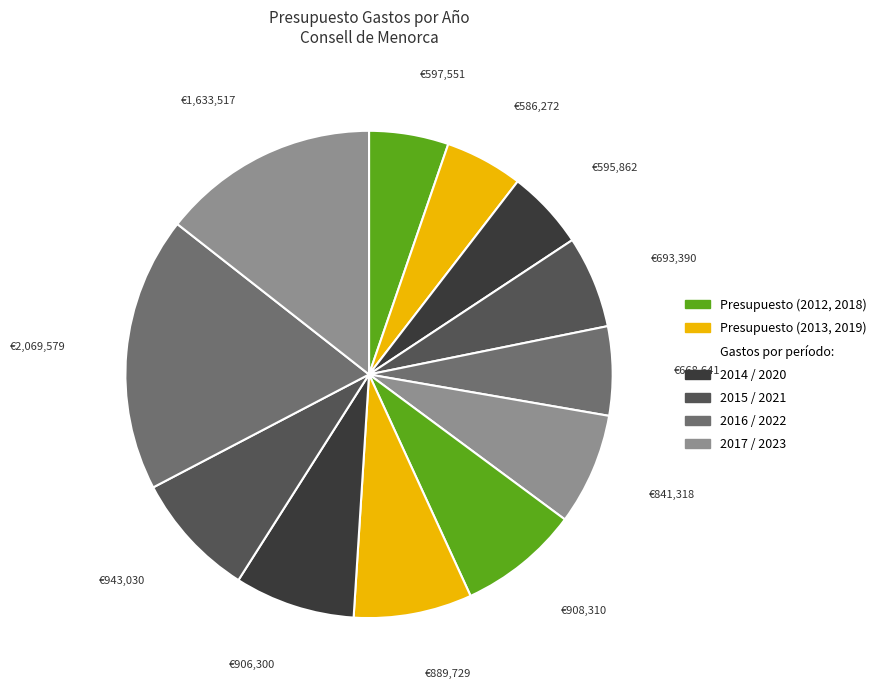

How many segments does this pie chart have?

12